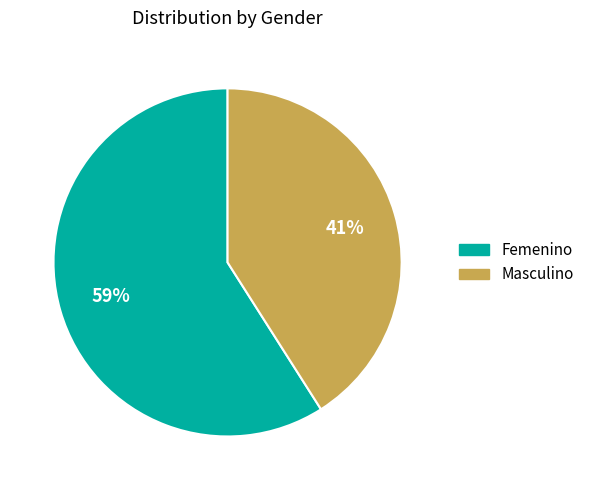

To the nearest percent, what portion does Masculino represent?

41%